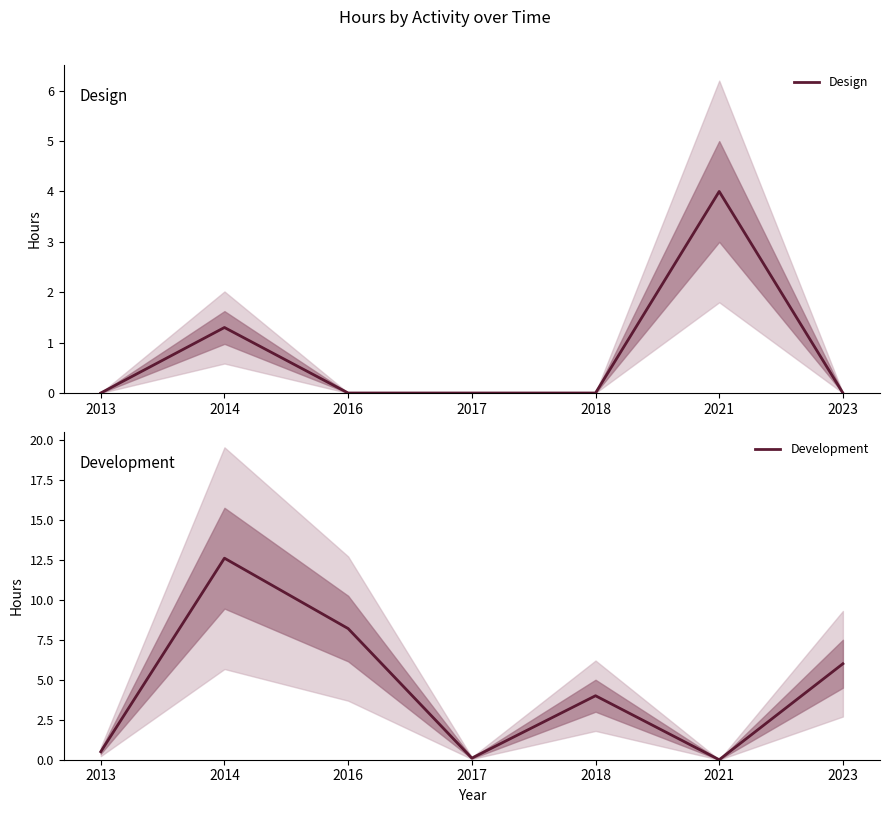

How many categories are shown in the chart?

7